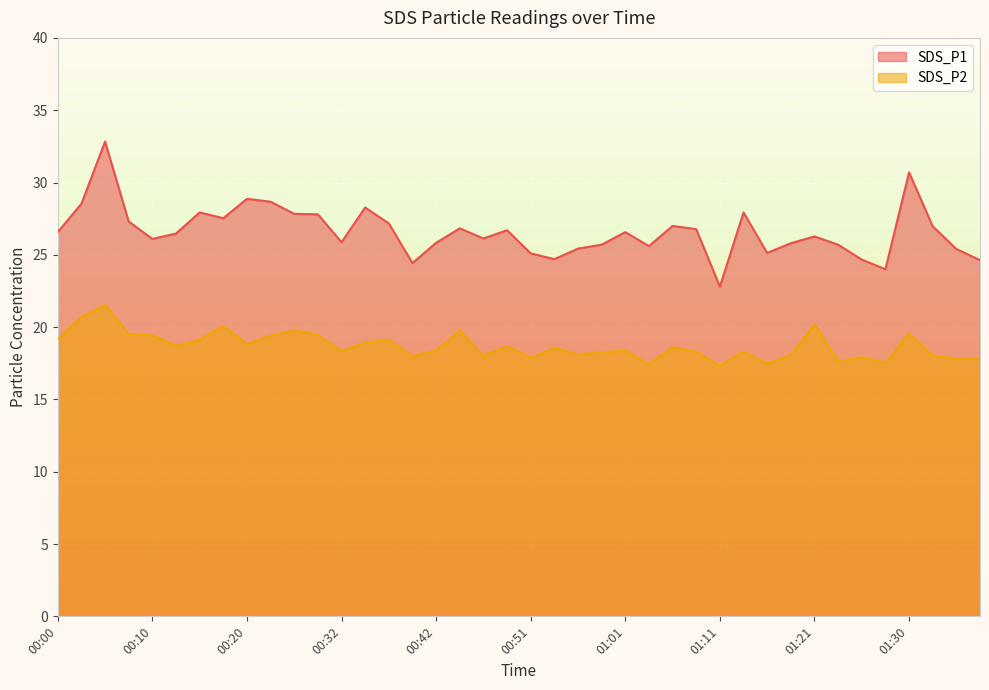

What is the difference between the maximum and minimum values in the SDS_P2 series?

4.2